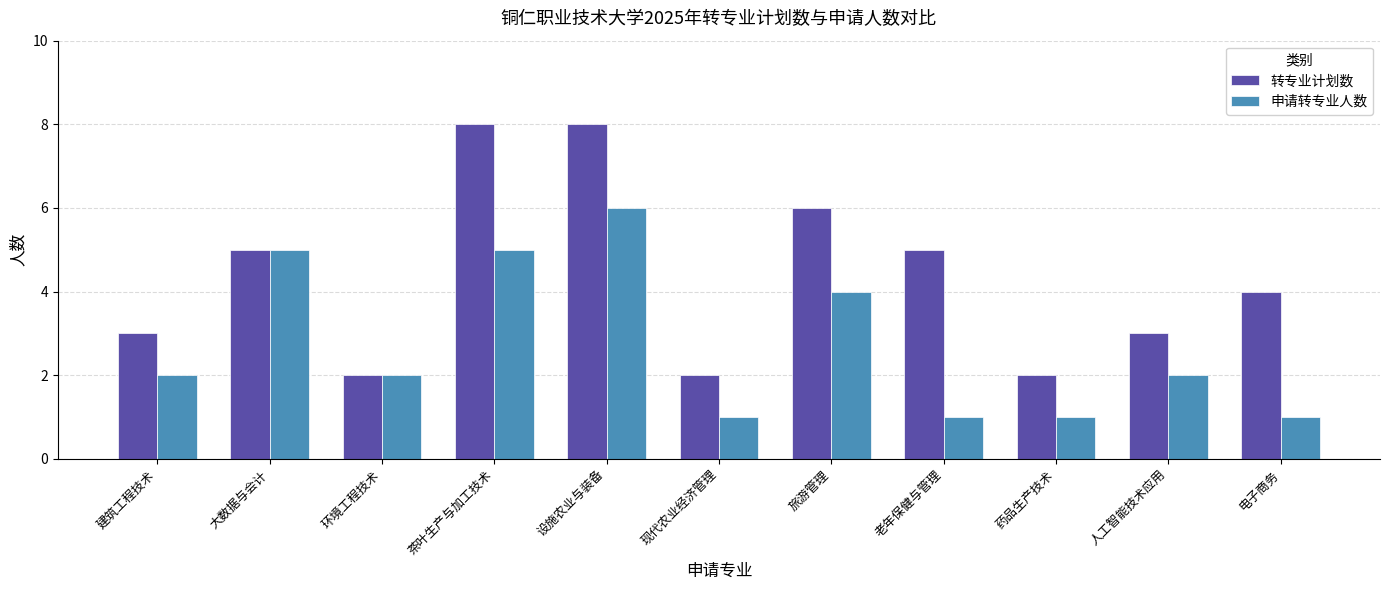

Which series has the largest total across all categories?

转专业计划数